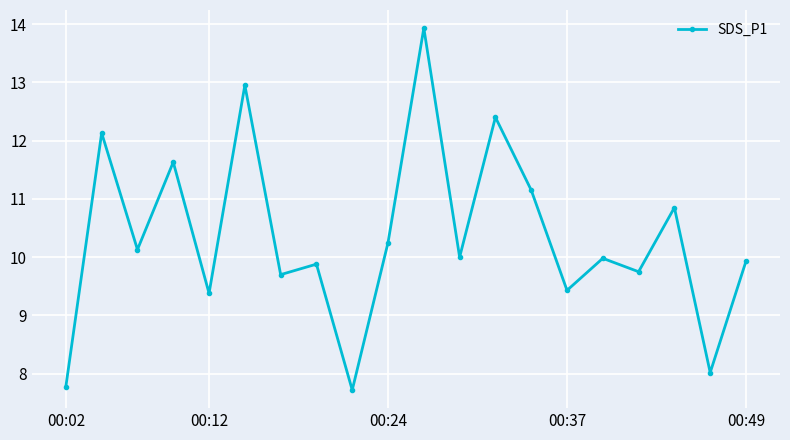

Count the number of categories in the chart.

20